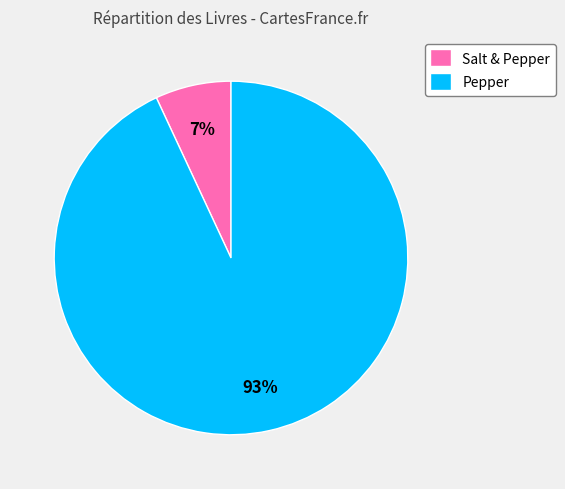

Count the number of slices in the pie.

2